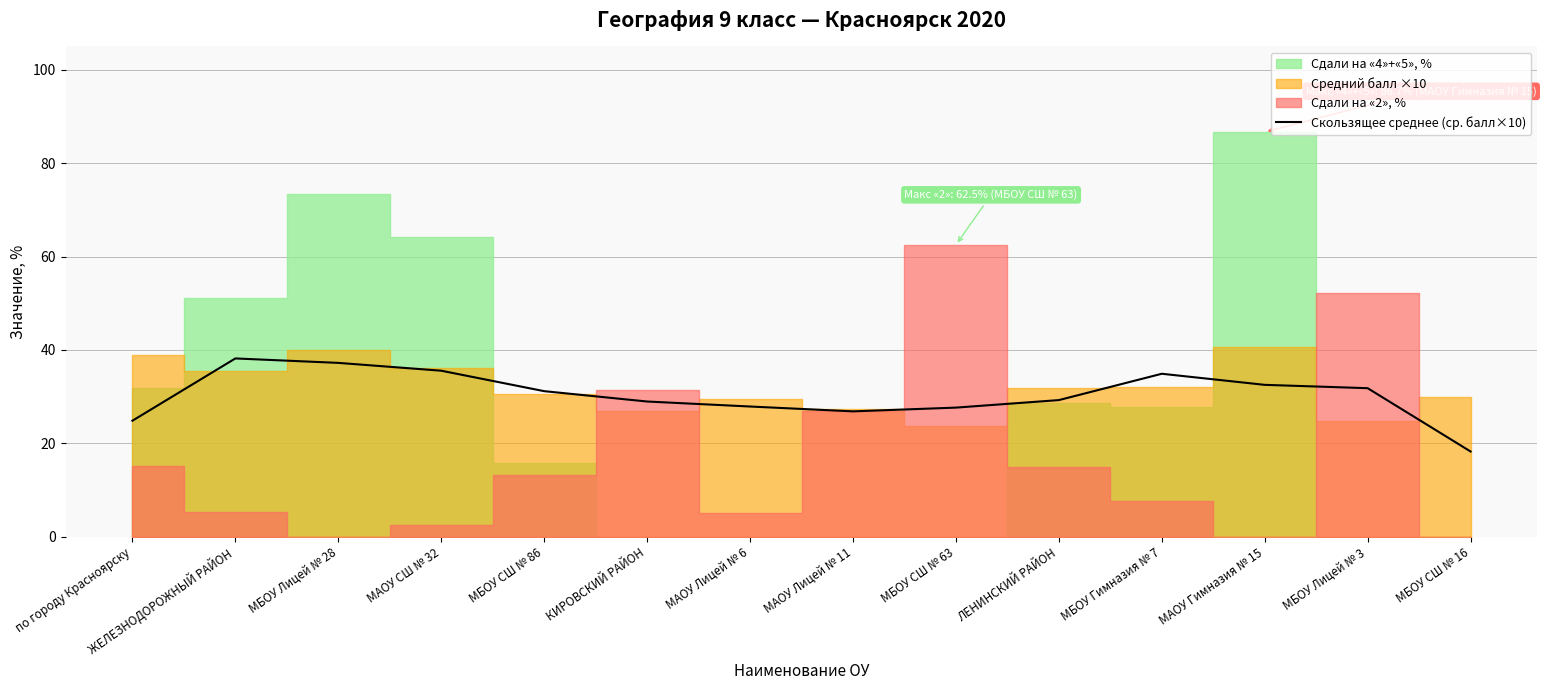

List the labels in order of value, largest first.

ЖЕЛЕЗНОДОРОЖНЫЙ РАЙОН, МБОУ Лицей № 28, МАОУ СШ № 32, МБОУ Гимназия № 7, МАОУ Гимназия № 15, МБОУ Лицей № 3, МБОУ СШ № 86, ЛЕНИНСКИЙ РАЙОН, КИРОВСКИЙ РАЙОН, МАОУ Лицей № 6, МБОУ СШ № 63, МАОУ Лицей № 11, по городу Красноярску, МБОУ СШ № 16